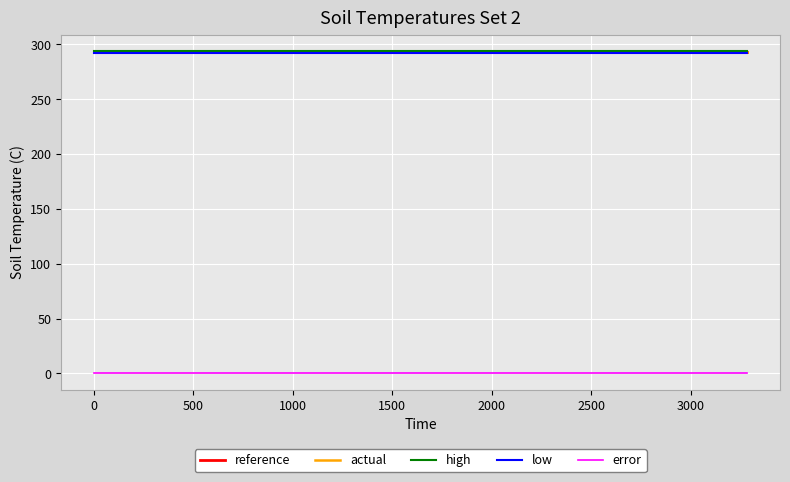

What is the minimum value for low?

292.3